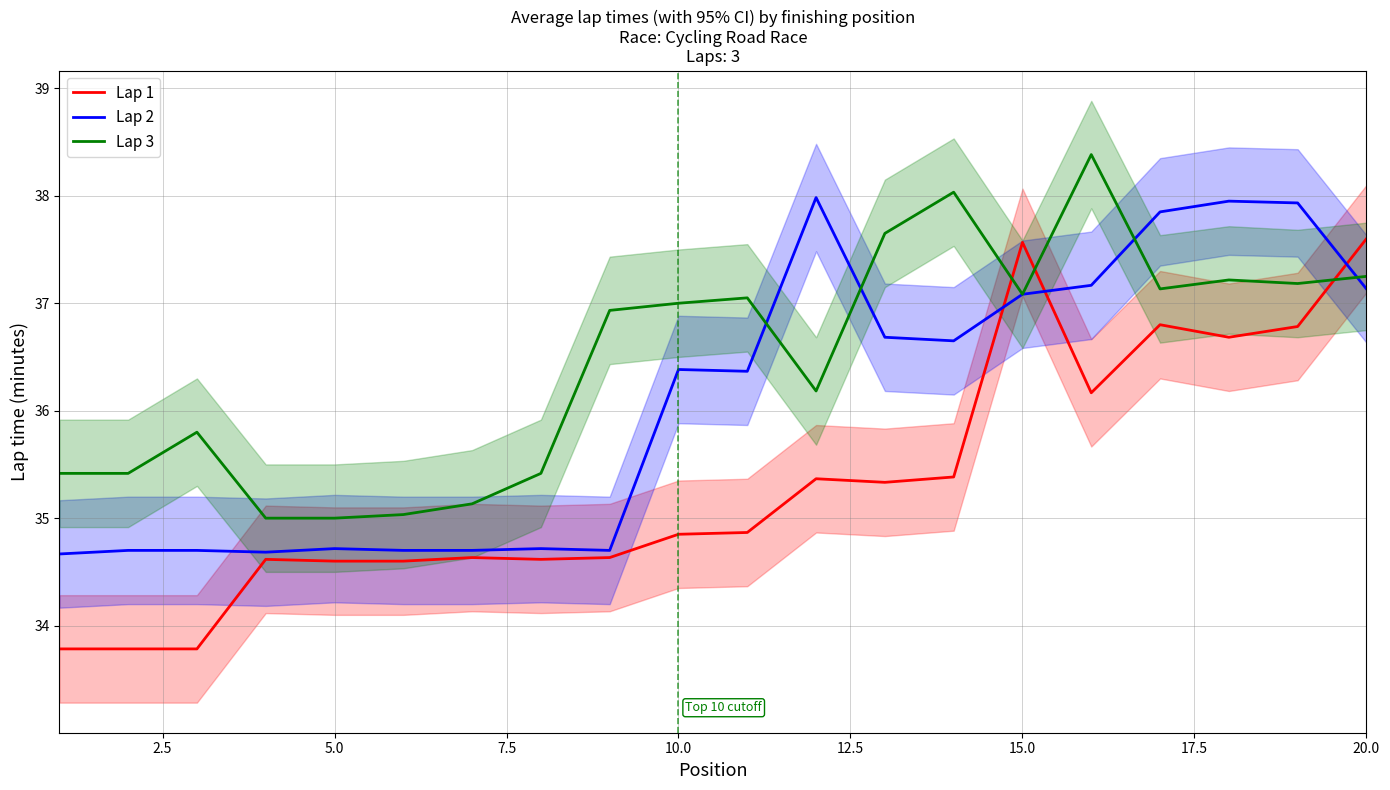

At which label does Lap 2 first exceed 36?

10.0